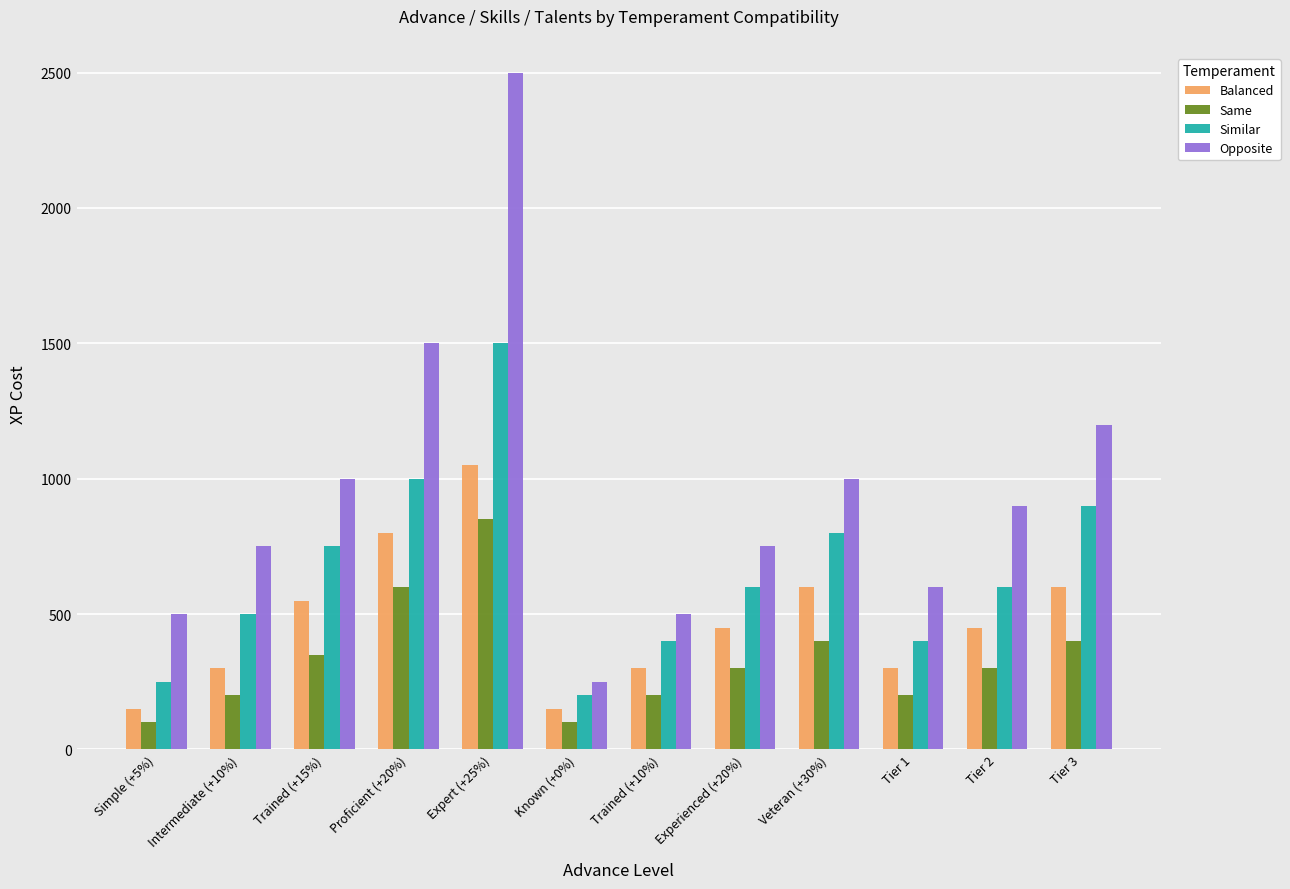

What value does the Opposite series have at Trained (+10%), to the nearest 50?

500